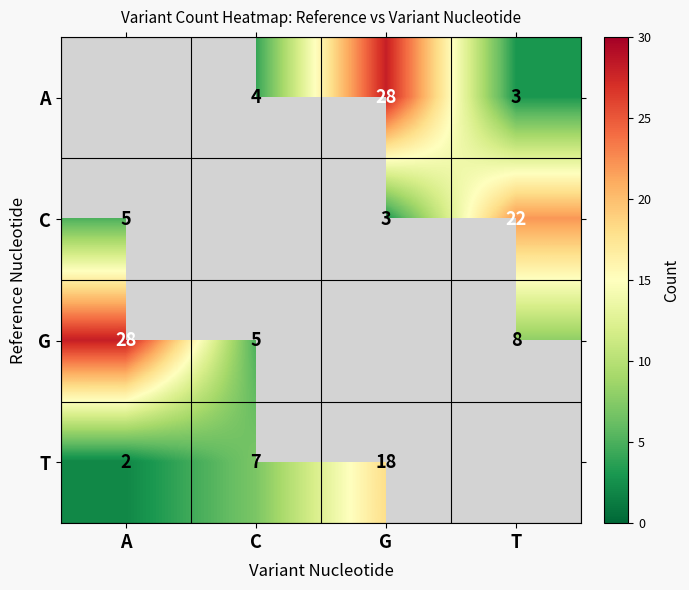

True or false: C has a value of 9 at A.

False